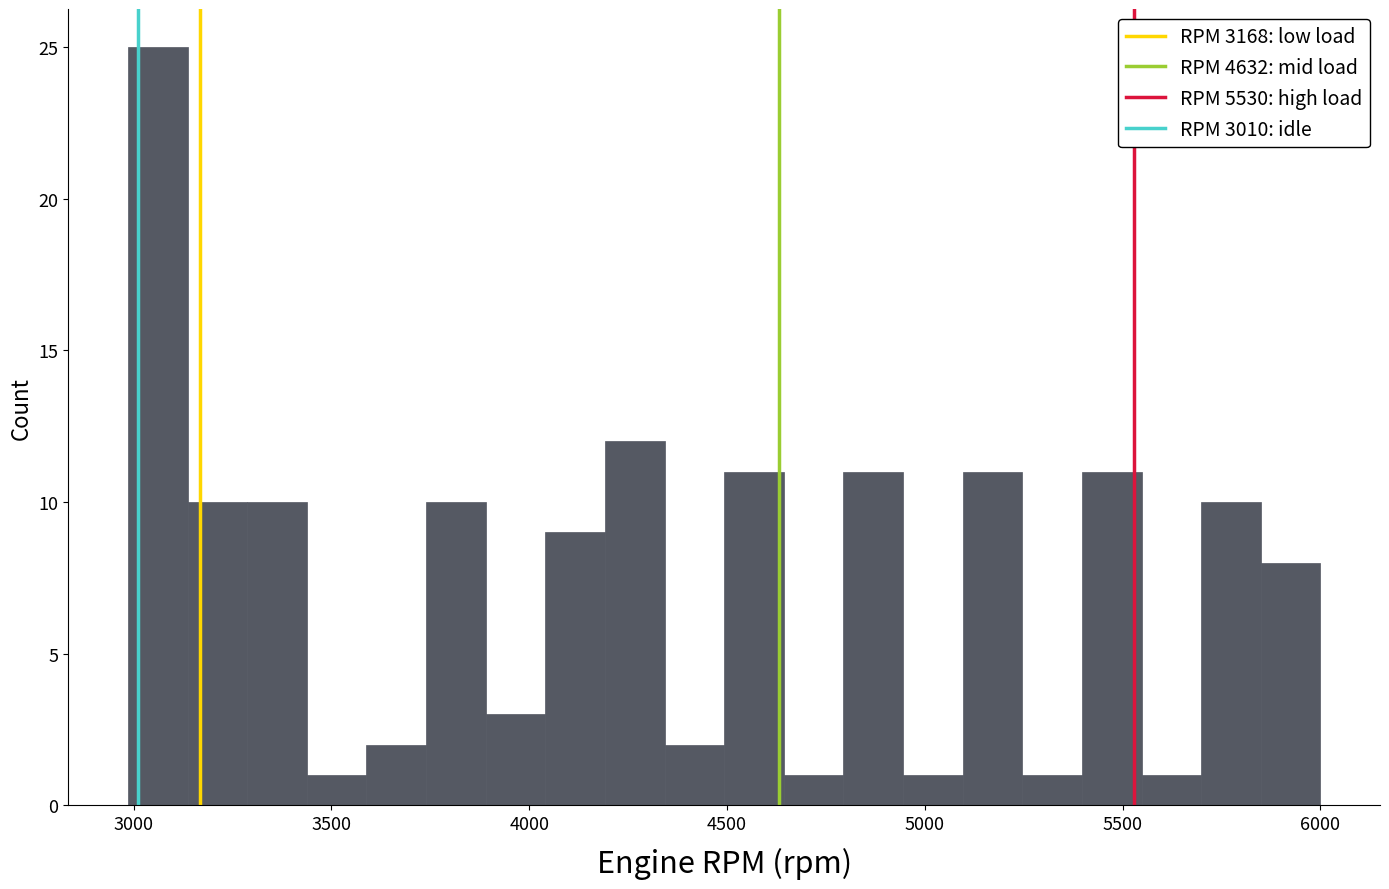

Read against the x-axis, roughly where is the centre of the tallest bar?

3050